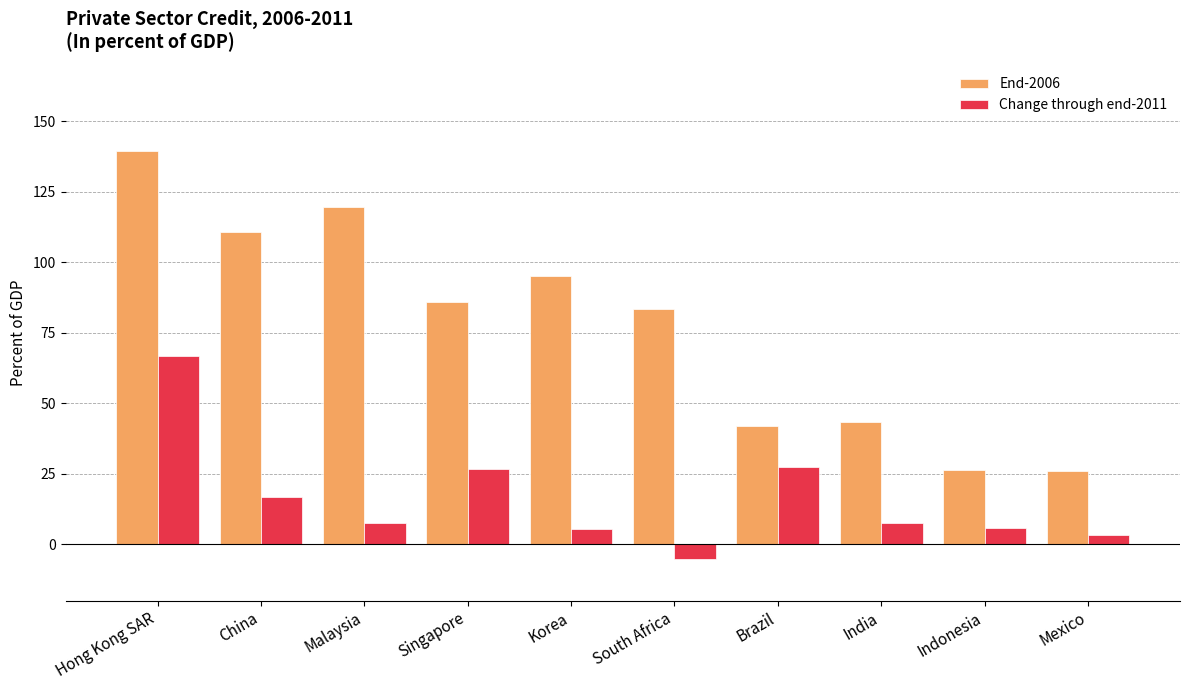

Rank the series at India from lowest to highest value.

Change through end-2011, End-2006